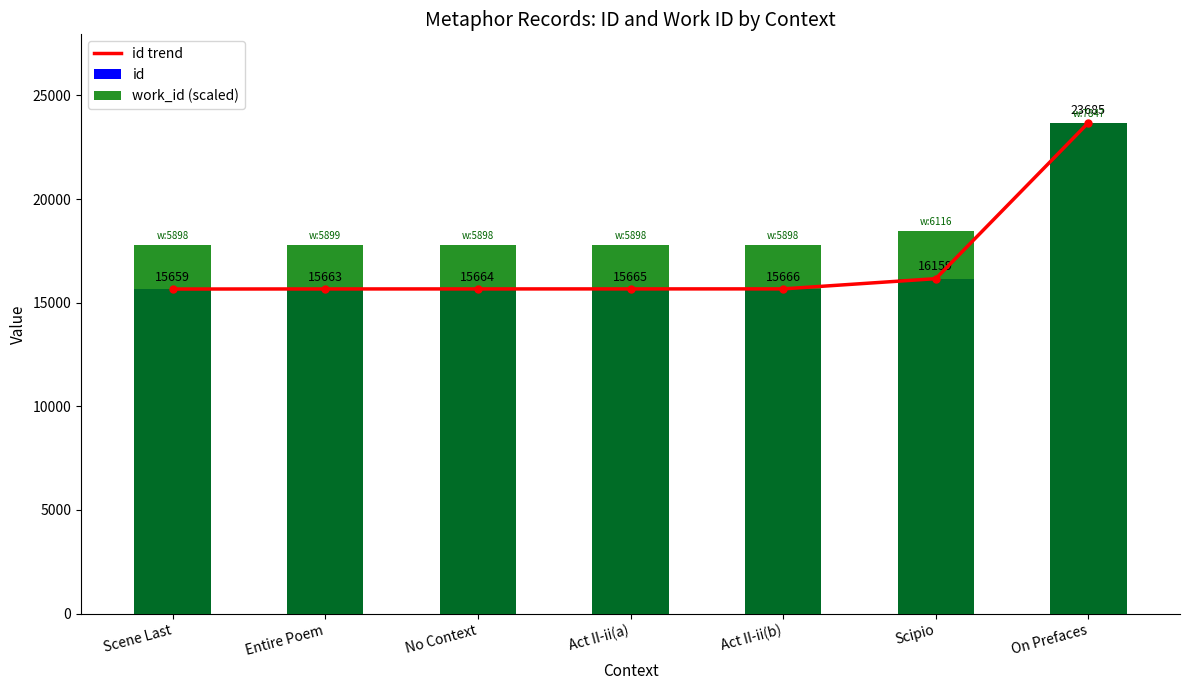

Rank the series by their maximum value, from highest to lowest.

id trend, id, work_id (scaled)